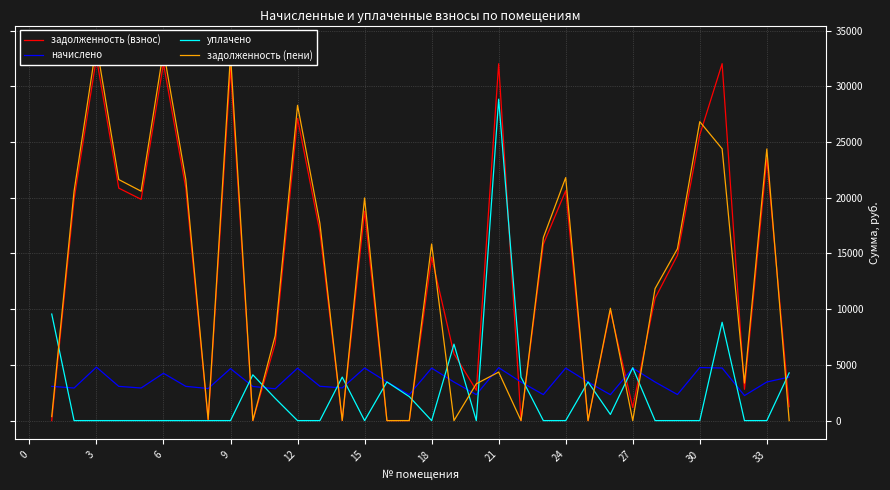

Which series has the largest total across all categories?

задолженность (взнос)